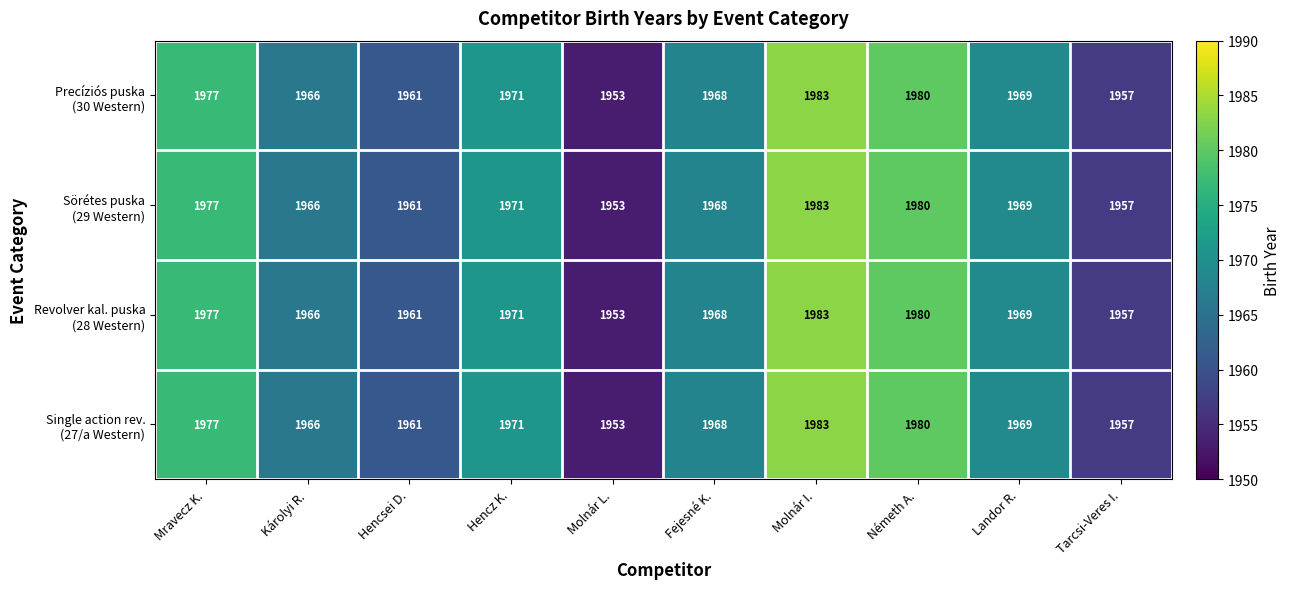

At which category does the chart reach its minimum across all series?

Molnár L.